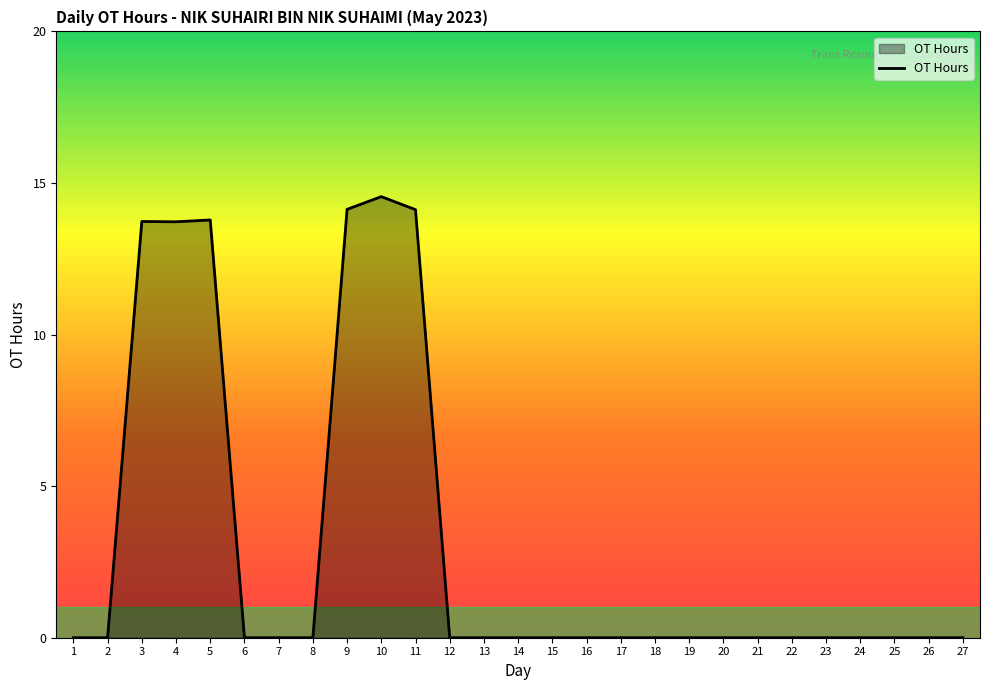

What is the maximum value shown in the chart?

14.6